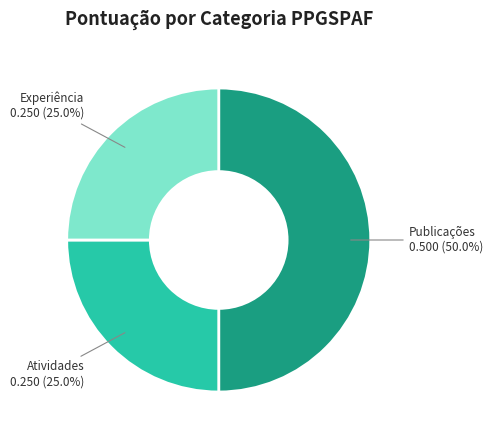

To the nearest percent, what is the average slice percentage?

33%